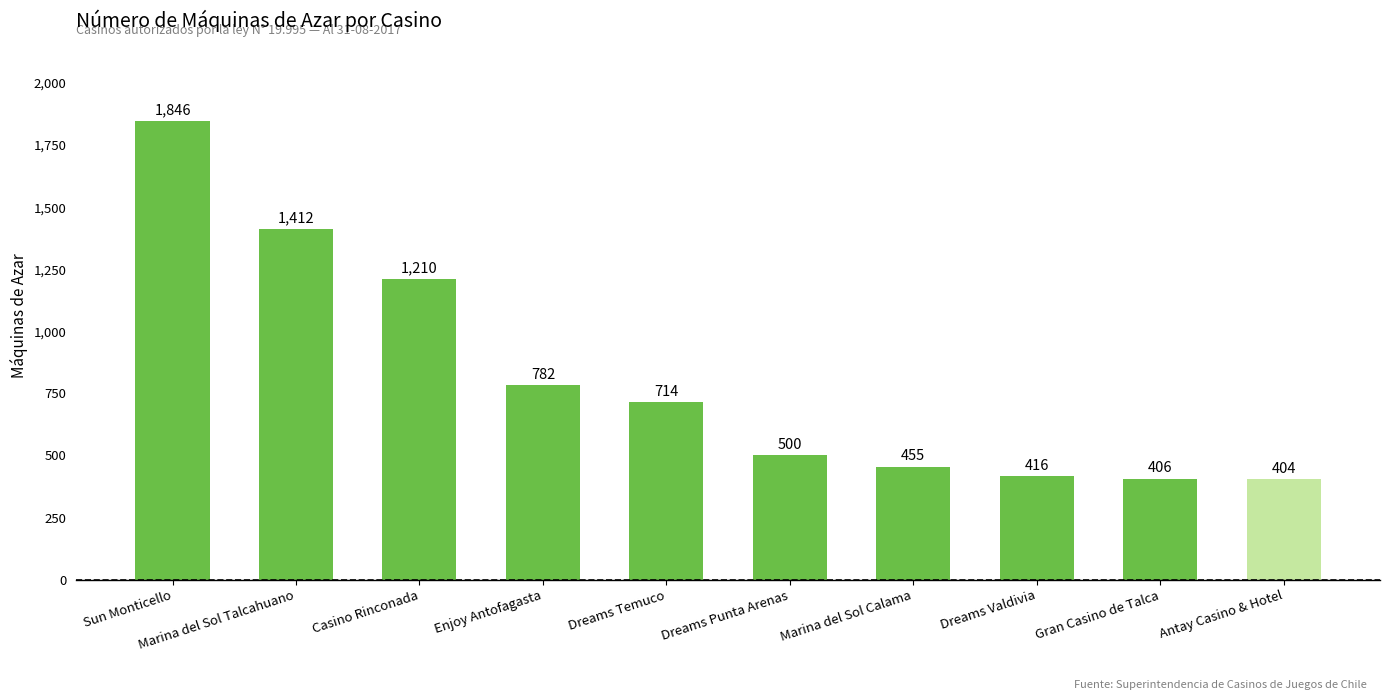

At which label does the data first exceed 714?

Sun Monticello